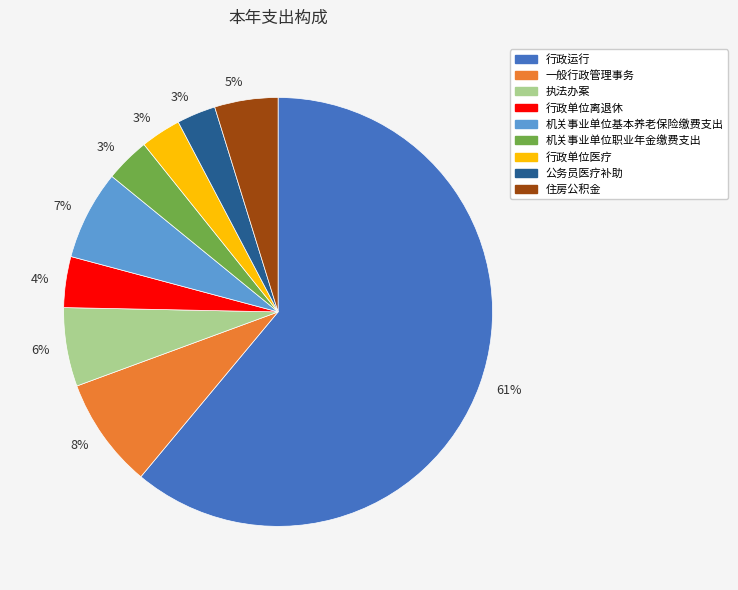

To the nearest percent, what is the average slice percentage?

11%